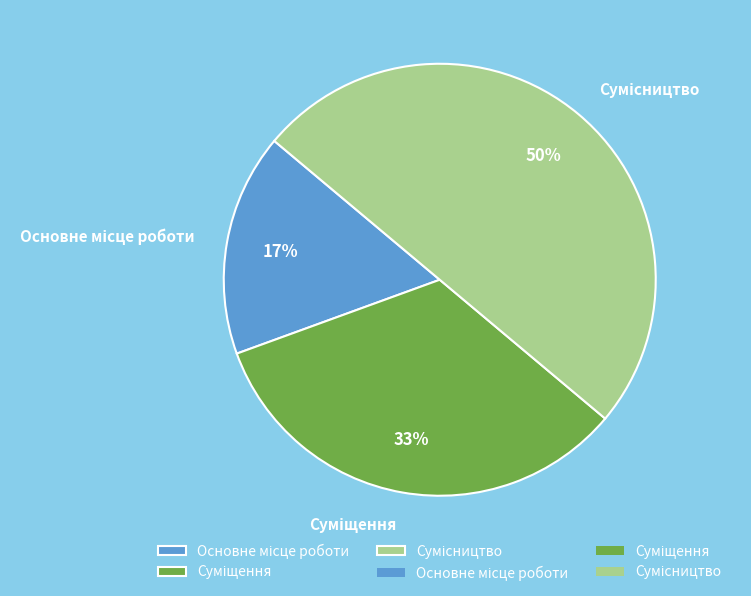

To the nearest percent, what is the difference between the largest and smallest slice percentages?

33%